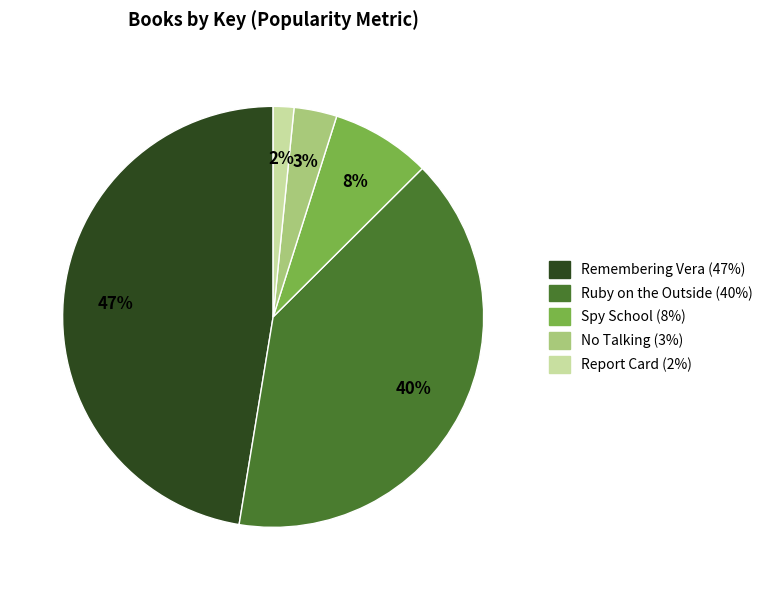

True or false: Spy School accounts for 8% of the total.

True